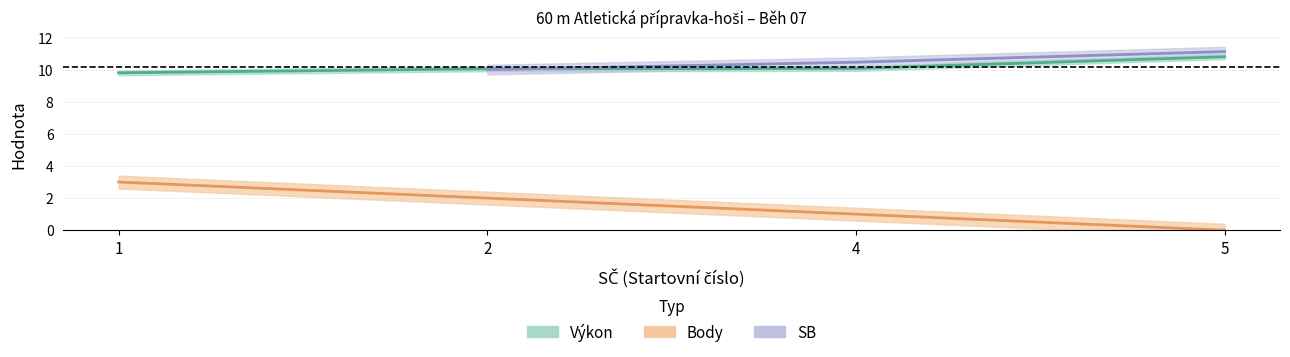

Which series has the largest total across all categories?

Výkon